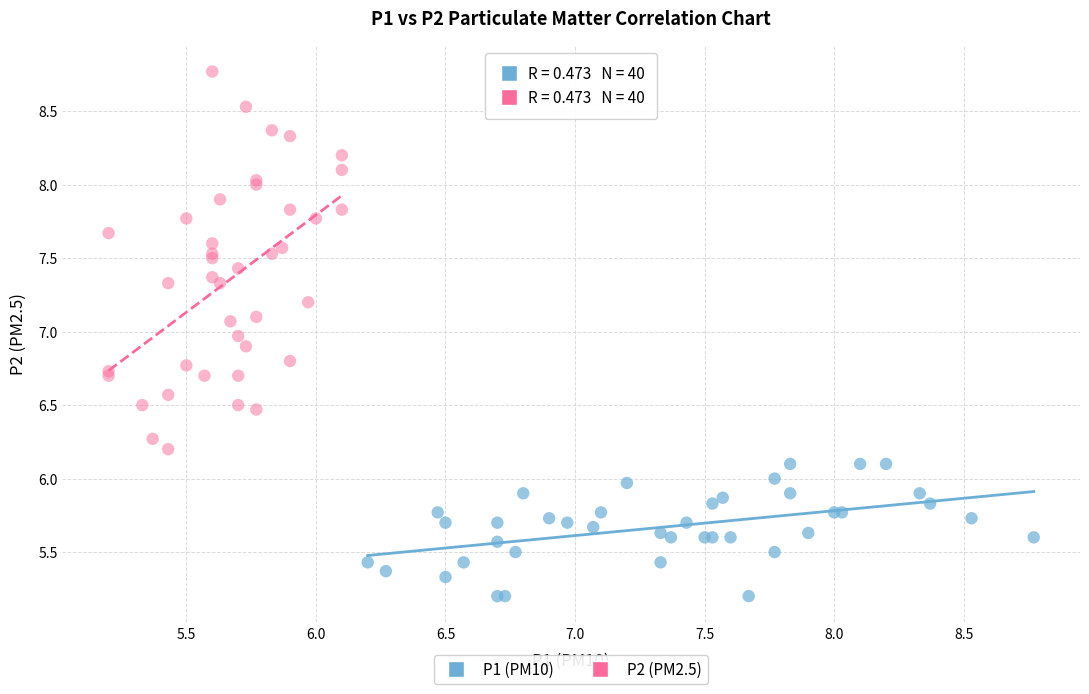

Which series has the largest Y range (max minus min)?

P2 (PM2.5)